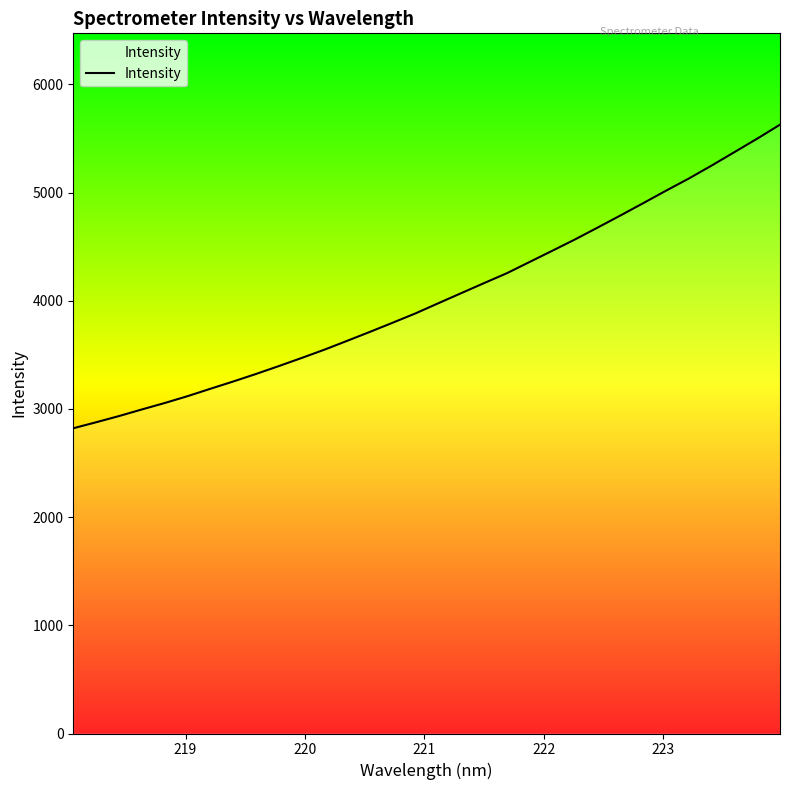

What is the minimum value shown in the chart?

2821.4